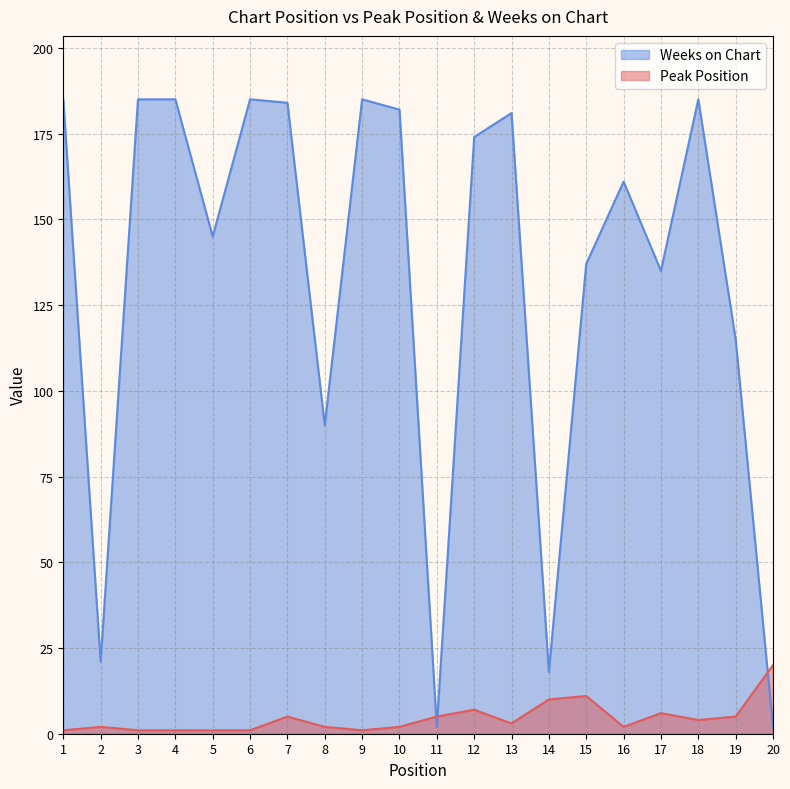

What are all the series names shown in the legend?

Peak Position, Weeks on Chart